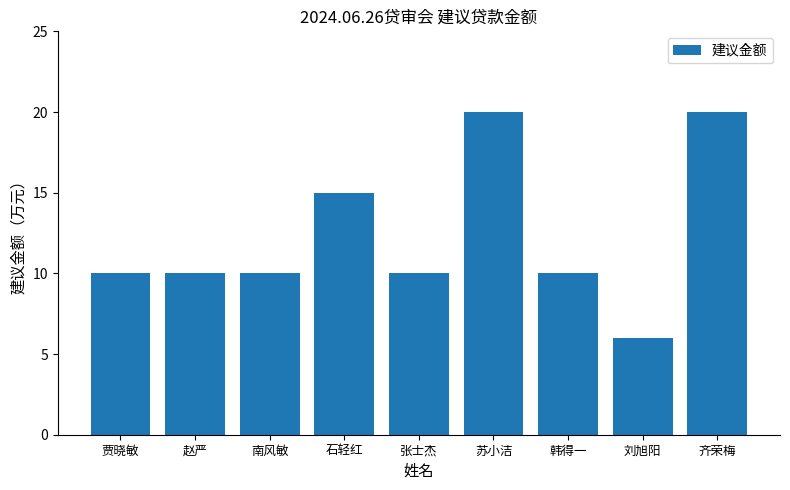

Reading right to left, extract all data points from this chart.

齐荣梅=20	刘旭阳=6	韩得一=10	苏小洁=20	张士杰=10	石轻红=15	南风敏=10	赵严=10	贾晓敏=10